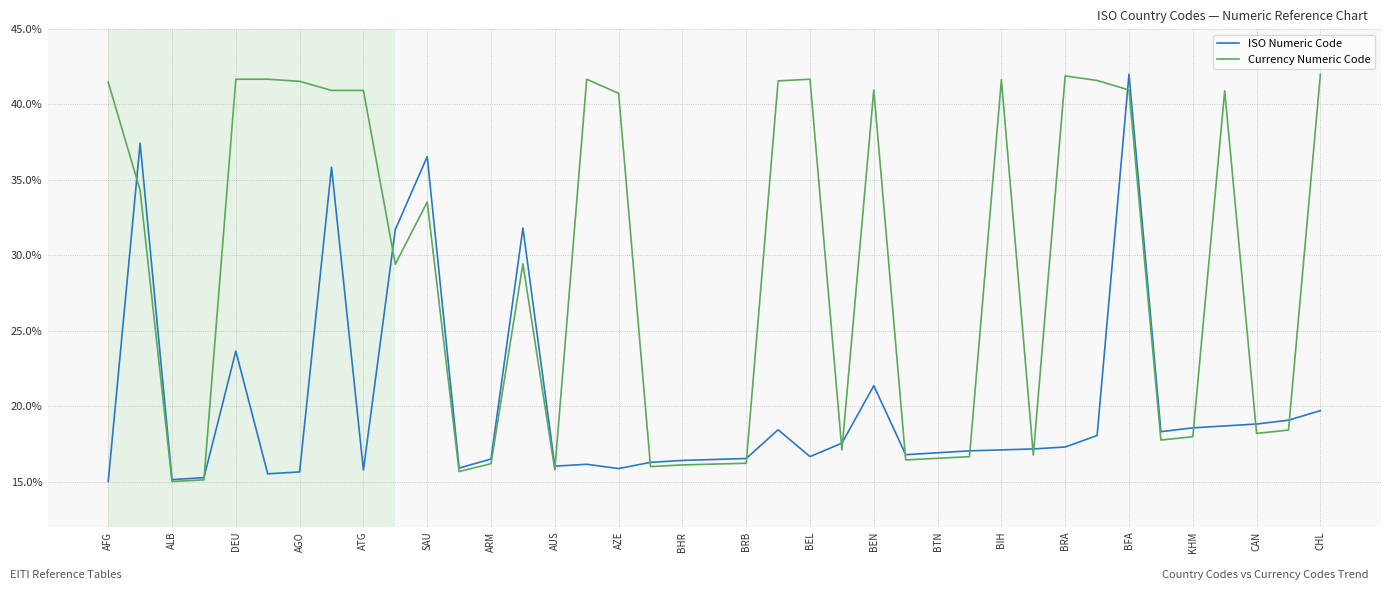

Which category has the lowest value across all series?

AFG